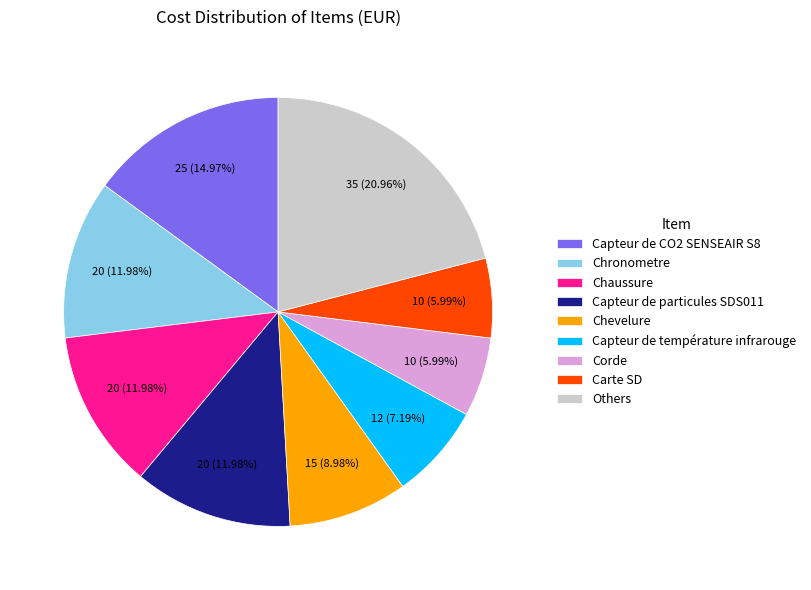

Approximately how many times larger is the value at Corde compared to Chaussure?

0.5